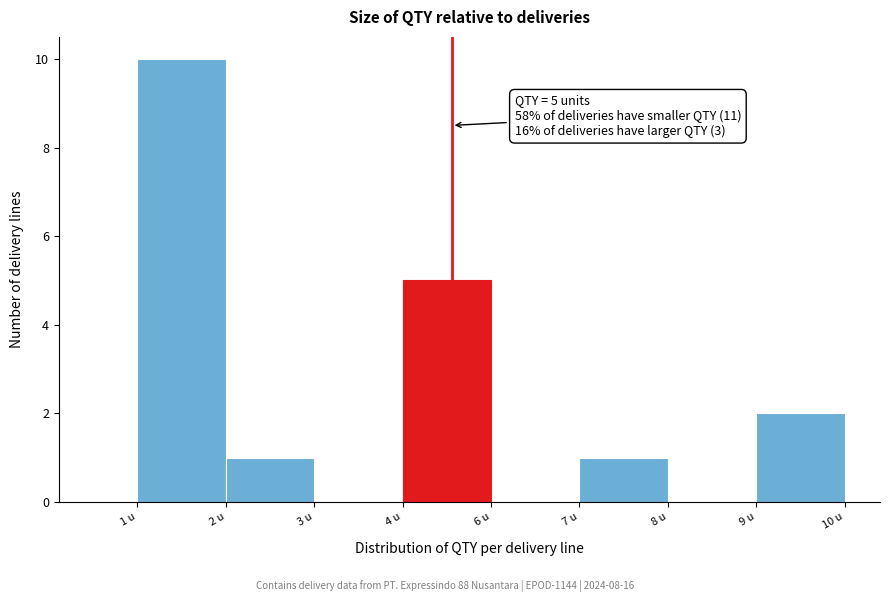

Reading left to right, transcribe all the data shown in this chart.

1 u=10	2 u=1	3 u=0	4 u=5	6 u=0	7 u=1	8 u=0	9 u=2